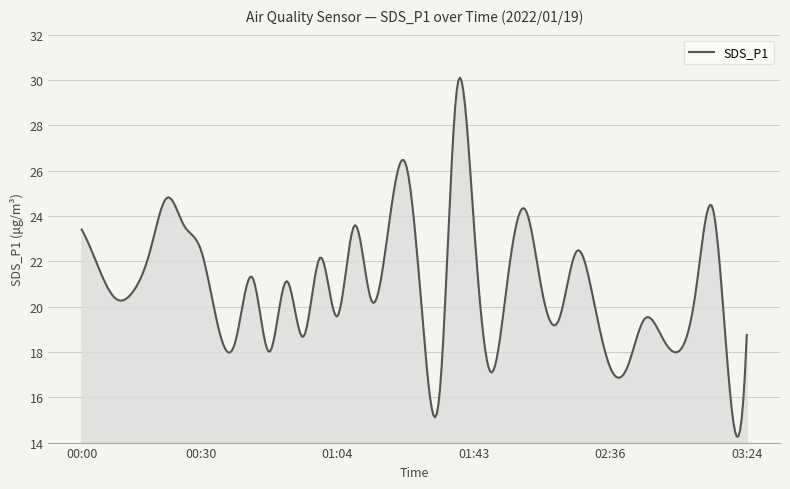

What is the minimum value shown in the chart?

14.3